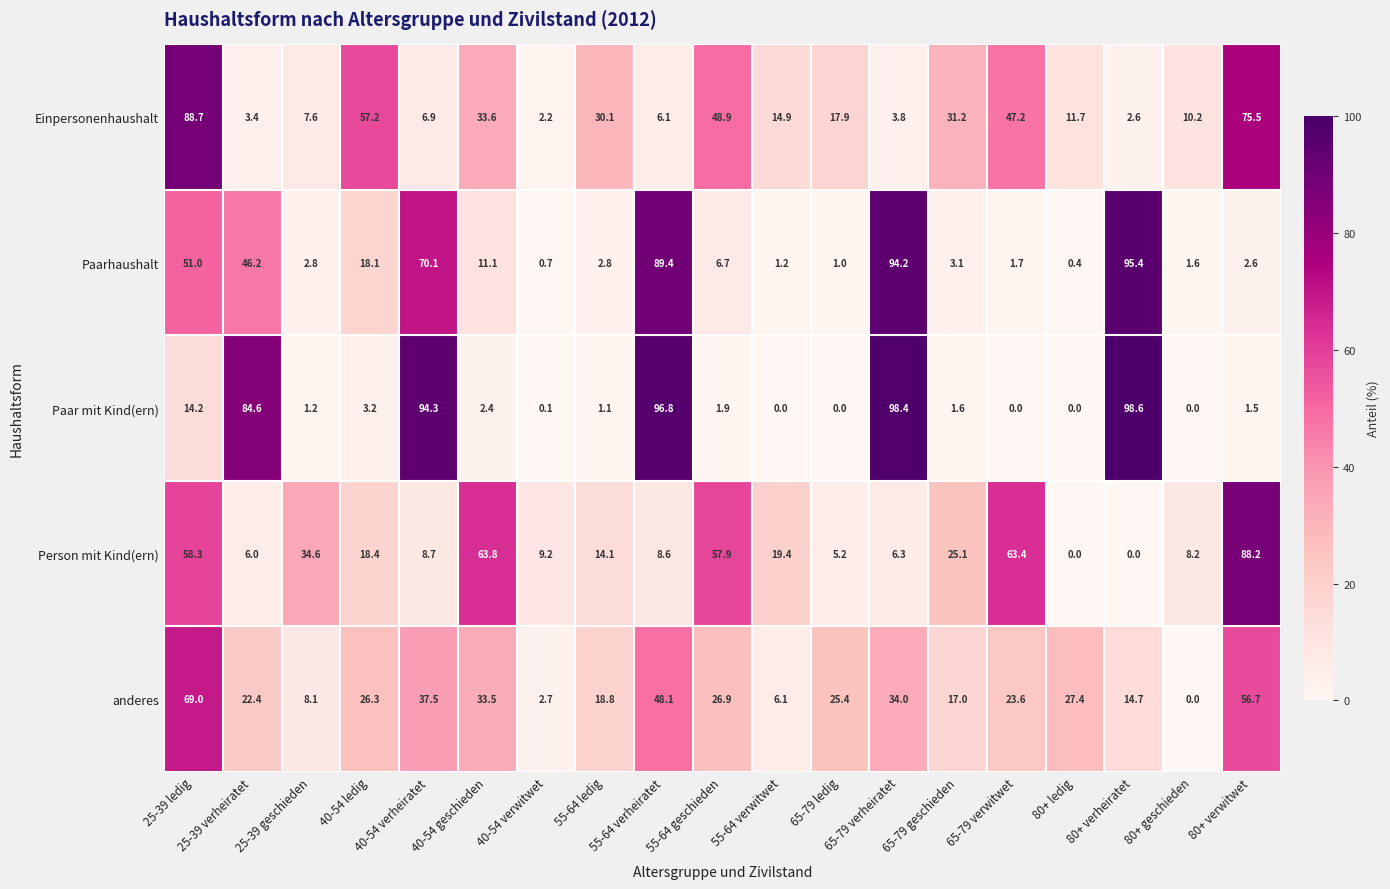

Which series has the largest total across all categories?

Paarhaushalt